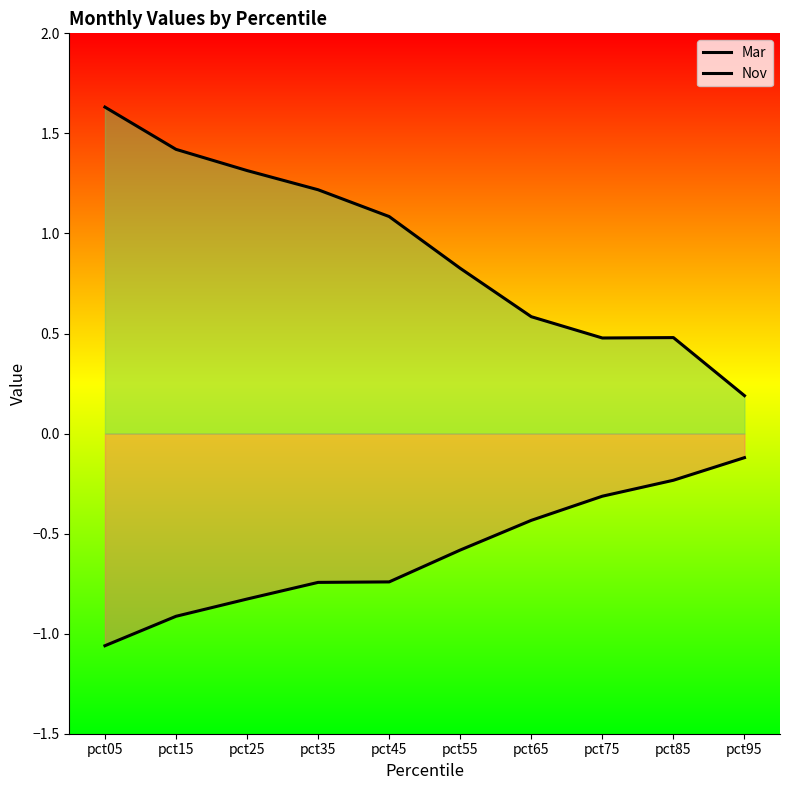

The value of Nov at pct95 is 0.1. True or false?

False